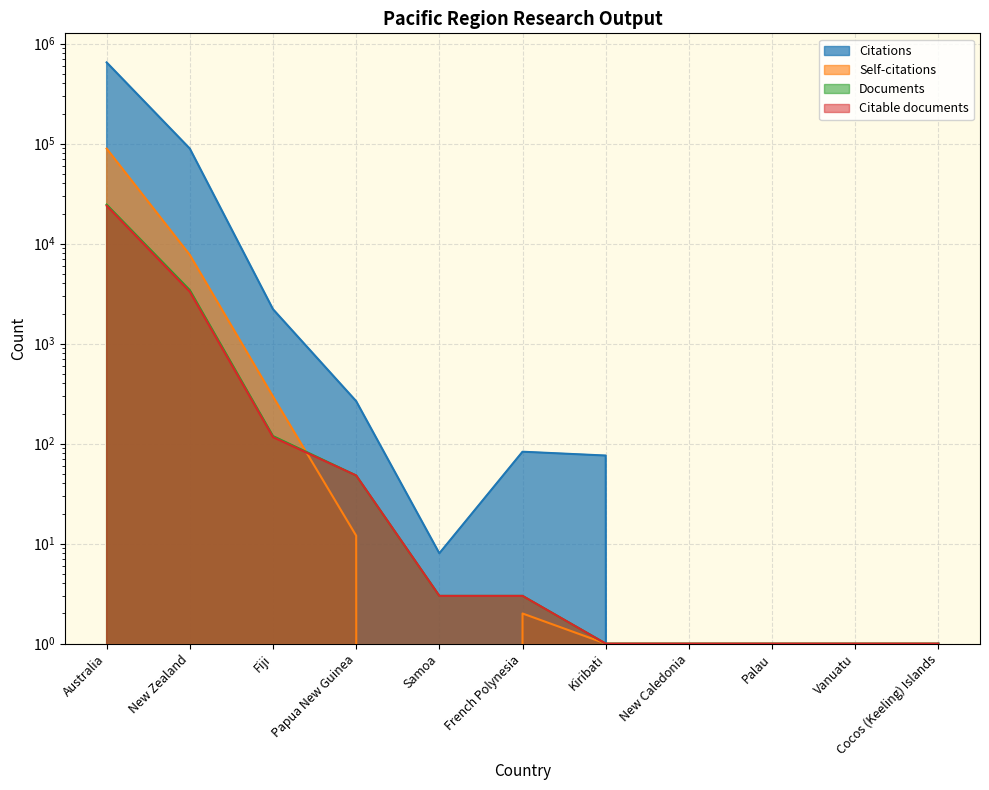

How many times do Citable documents and Self-citations cross each other?

1